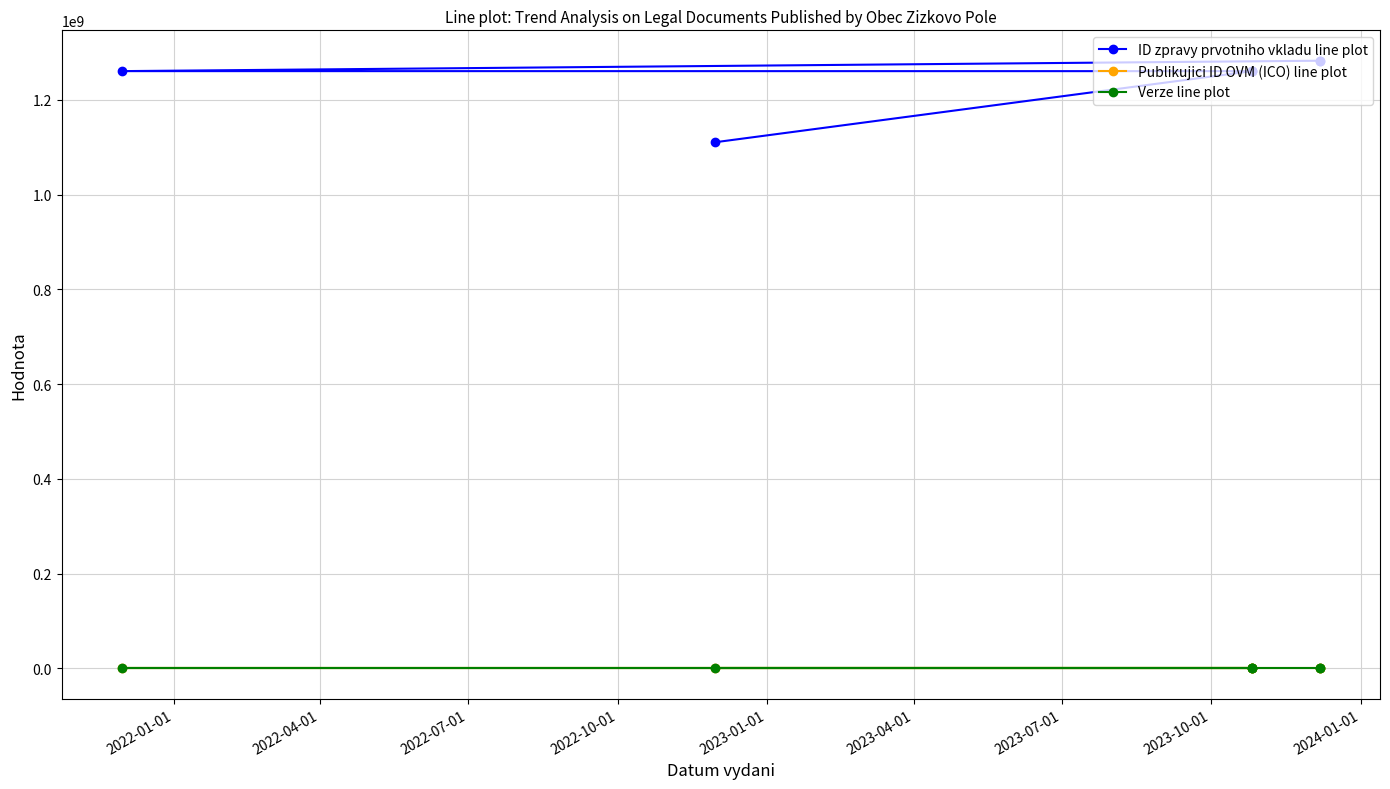

The value of Verze line plot at 2023-01-01 is 1. True or false?

False